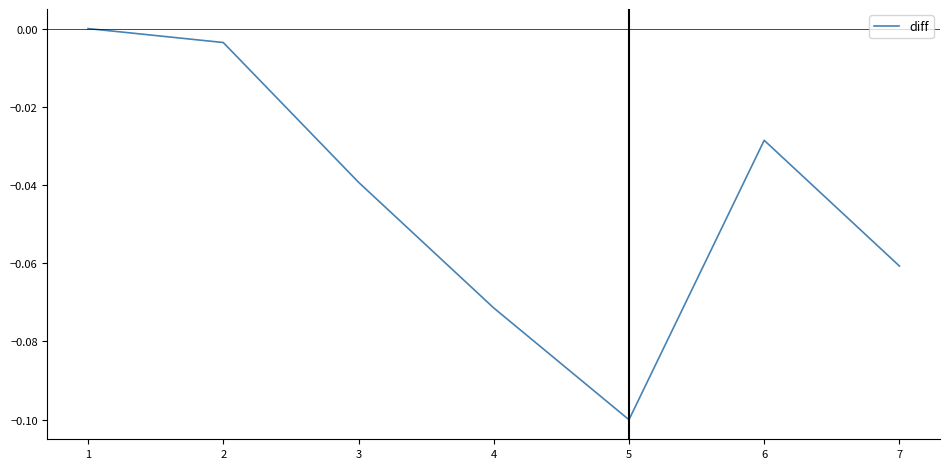

How many interior local valleys (lower than both neighbors) does the data have?

1